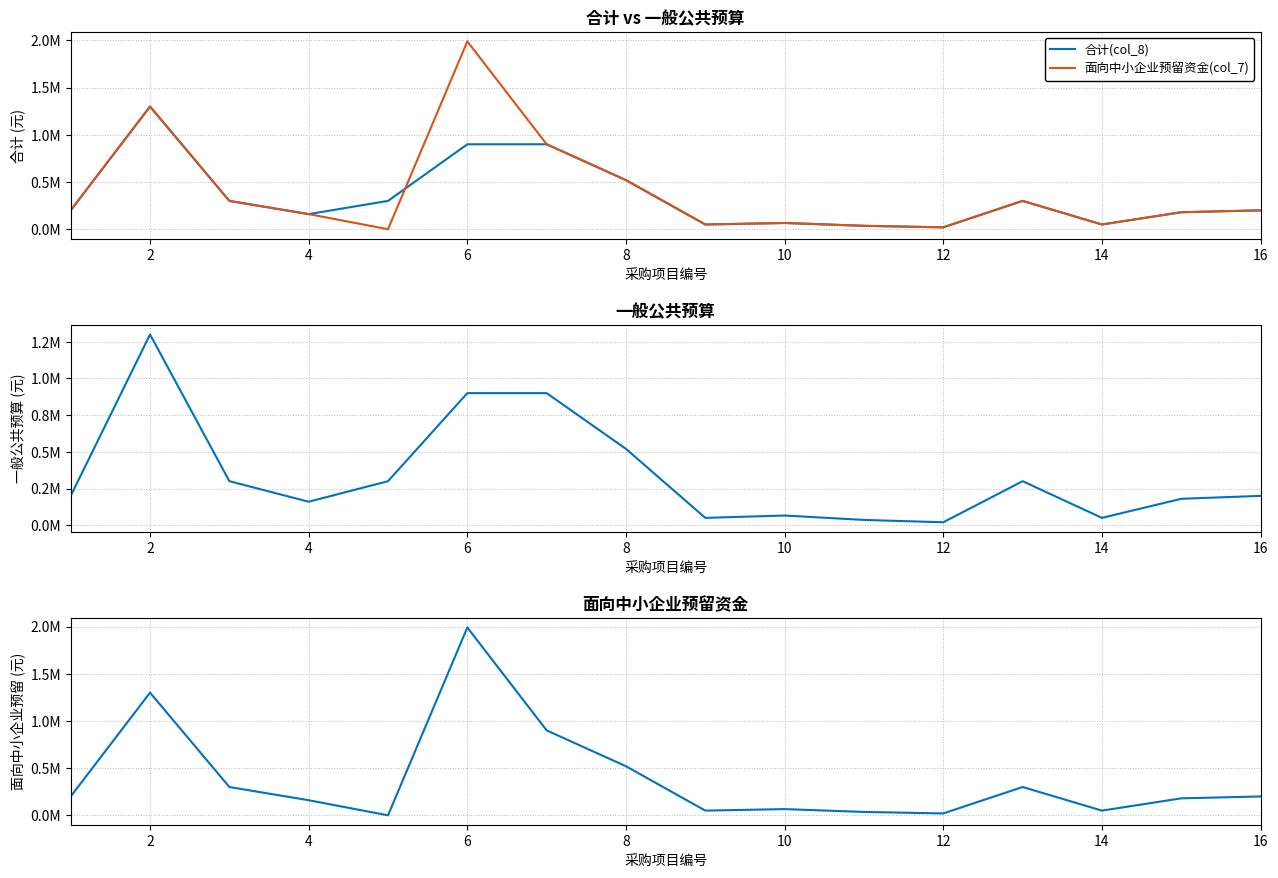

What is the label of the 2nd point from the left?

2